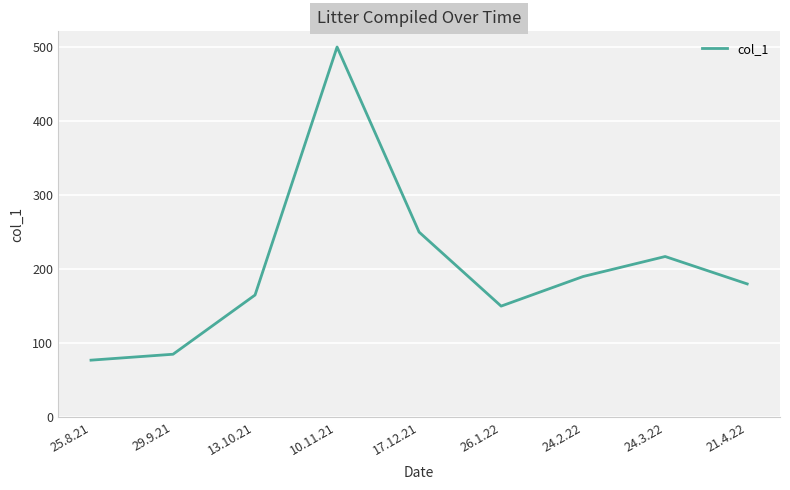

What is the ratio of the value at 24.2.22 to the value at 10.11.21?

0.4